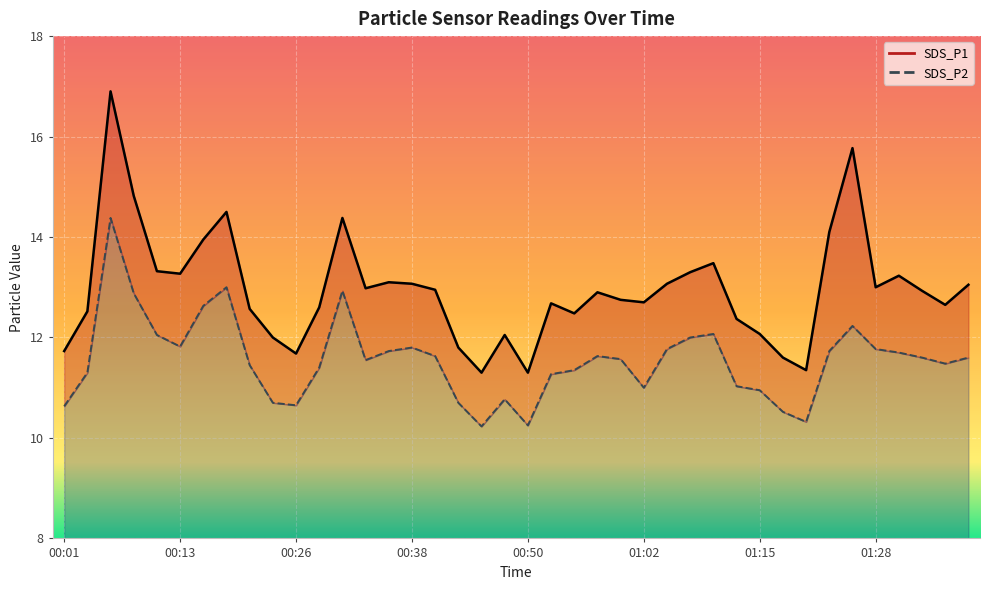

What is the spread (max minus min) of values at 01:35?

1.2